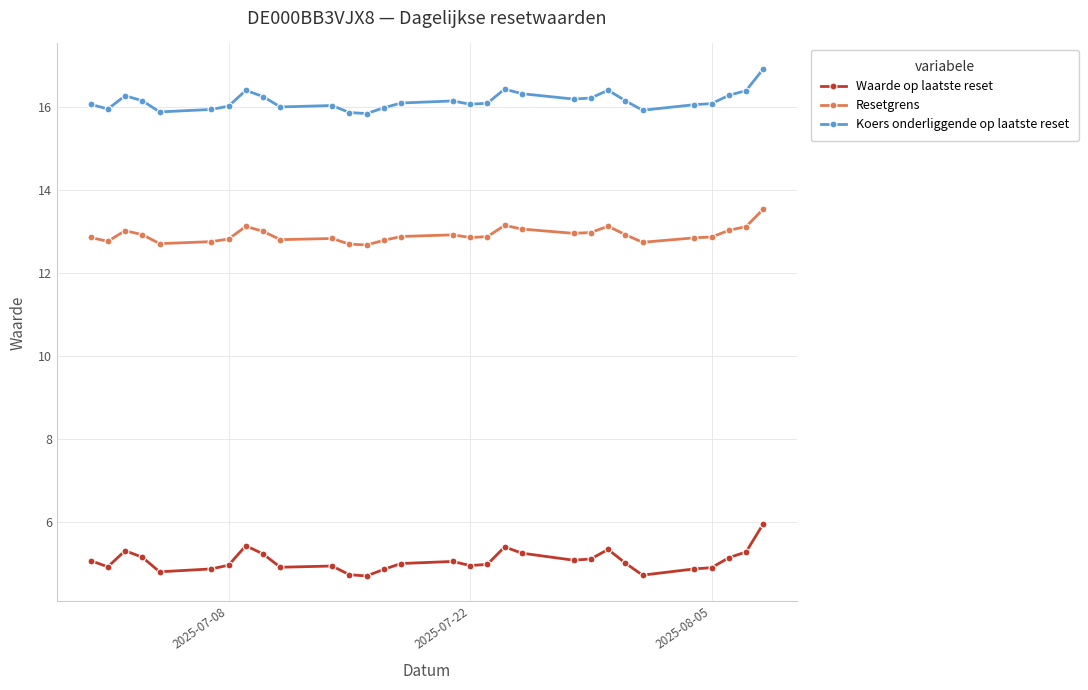

True or false: Waarde op laatste reset and Koers onderliggende op laatste reset intersect in this chart.

False